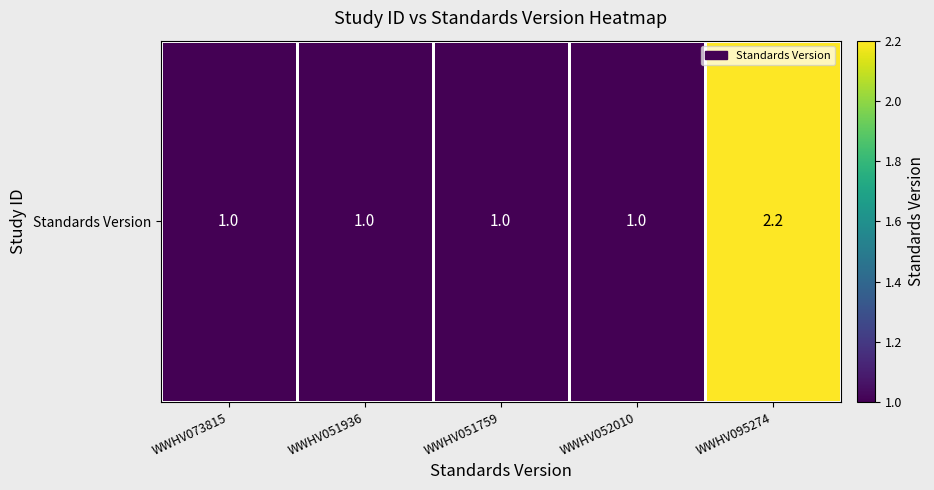

How many values are between 1 and 2?

4